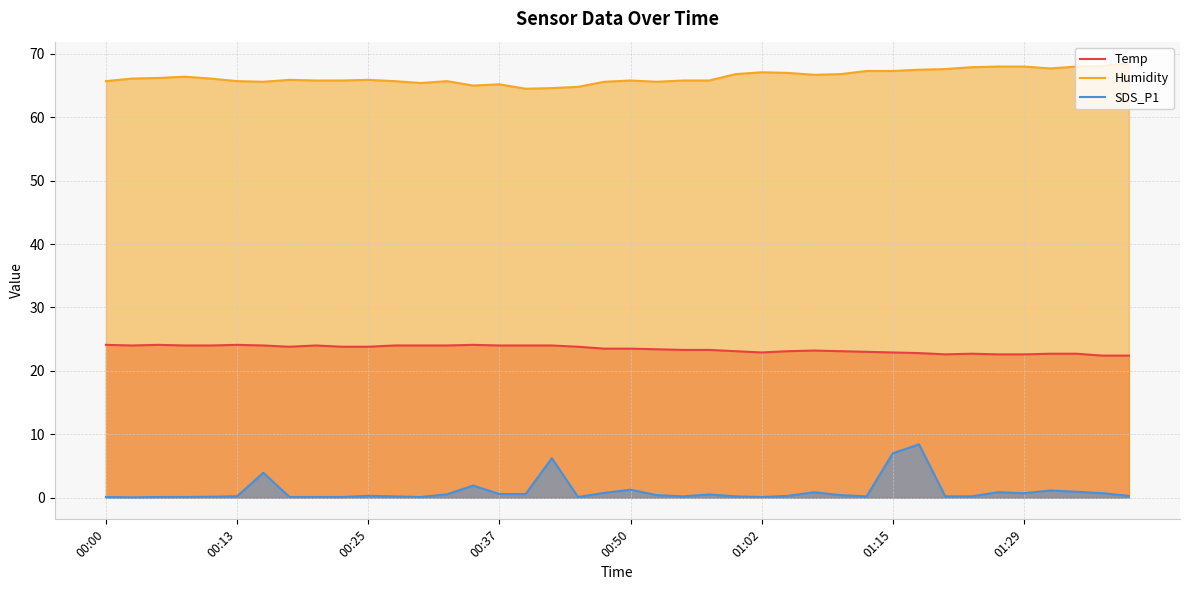

What is the maximum value for SDS_P1?

8.4